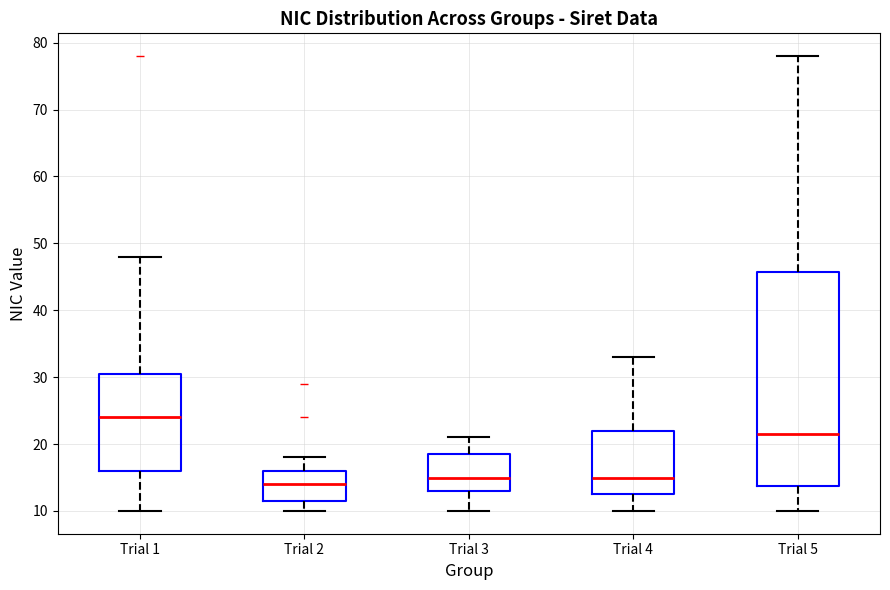

Where does the lower whisker of the box for Trial 2 end on the y-axis? The values are not printed on the chart, so give them approximately, as read against the axis.

10